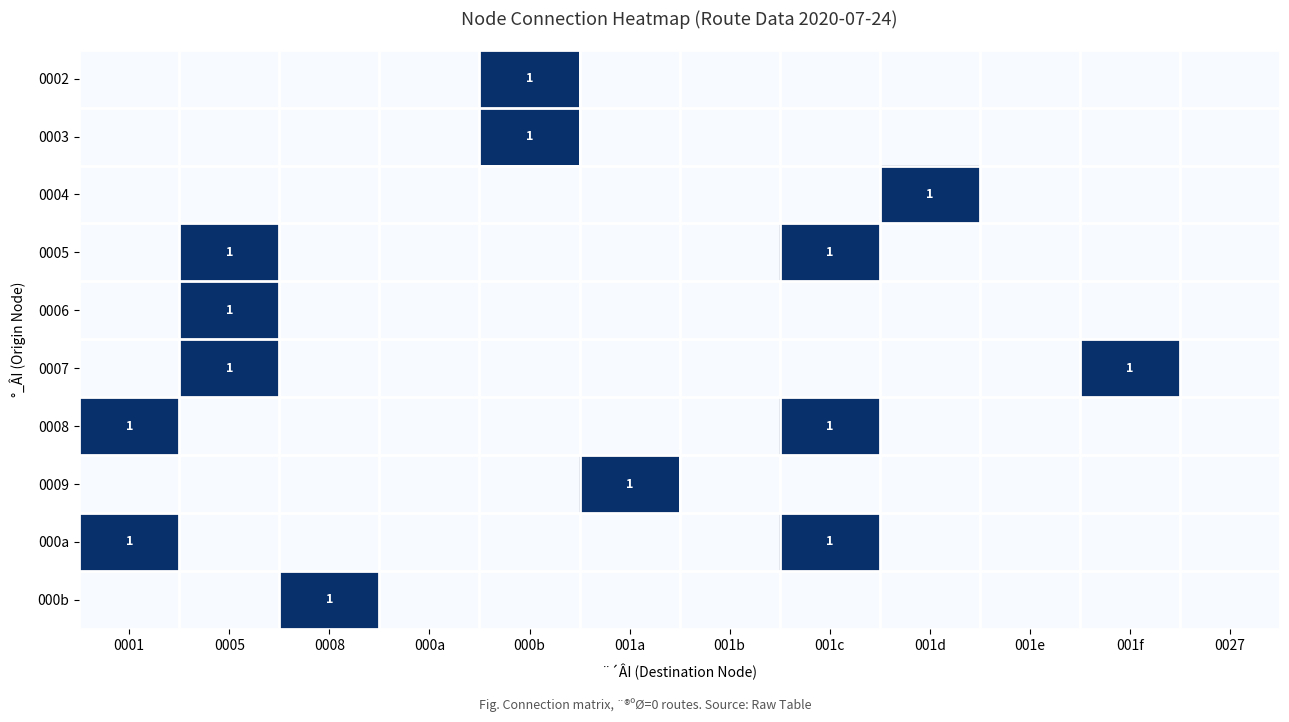

The value of 0004 at 001d is 1. True or false?

True